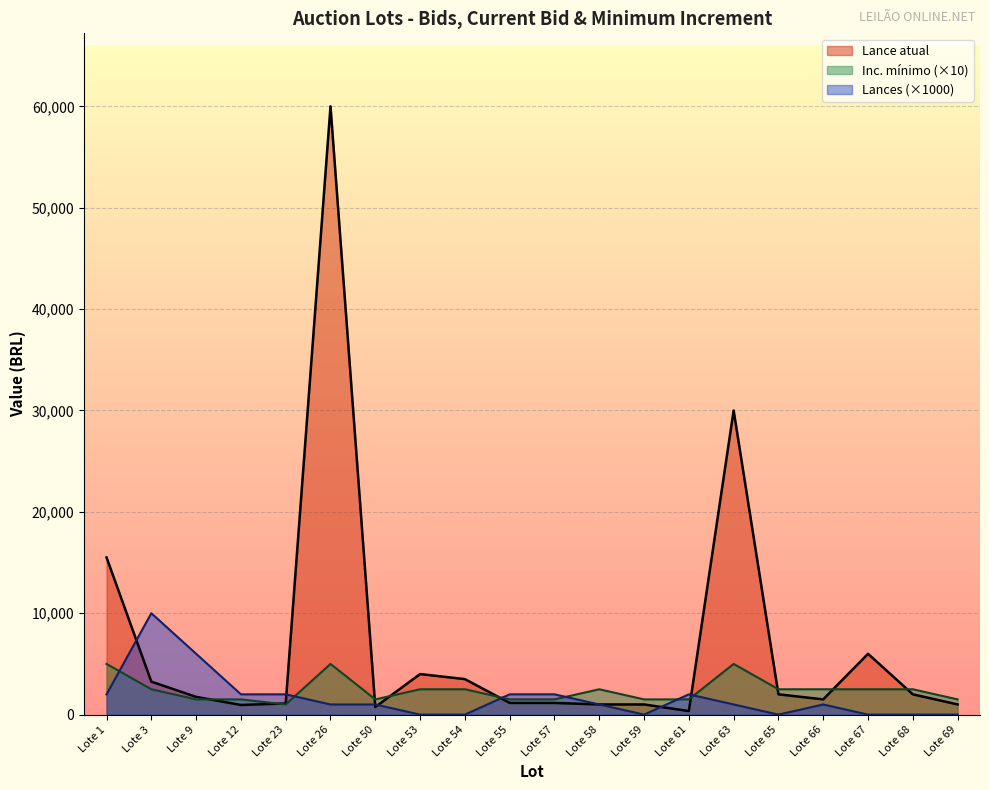

Rank the categories by Inc. mínimo value from highest to lowest.

Lote 1, Lote 26, Lote 63, Lote 3, Lote 53, Lote 54, Lote 58, Lote 65, Lote 66, Lote 67, Lote 68, Lote 9, Lote 12, Lote 50, Lote 55, Lote 57, Lote 59, Lote 61, Lote 69, Lote 23